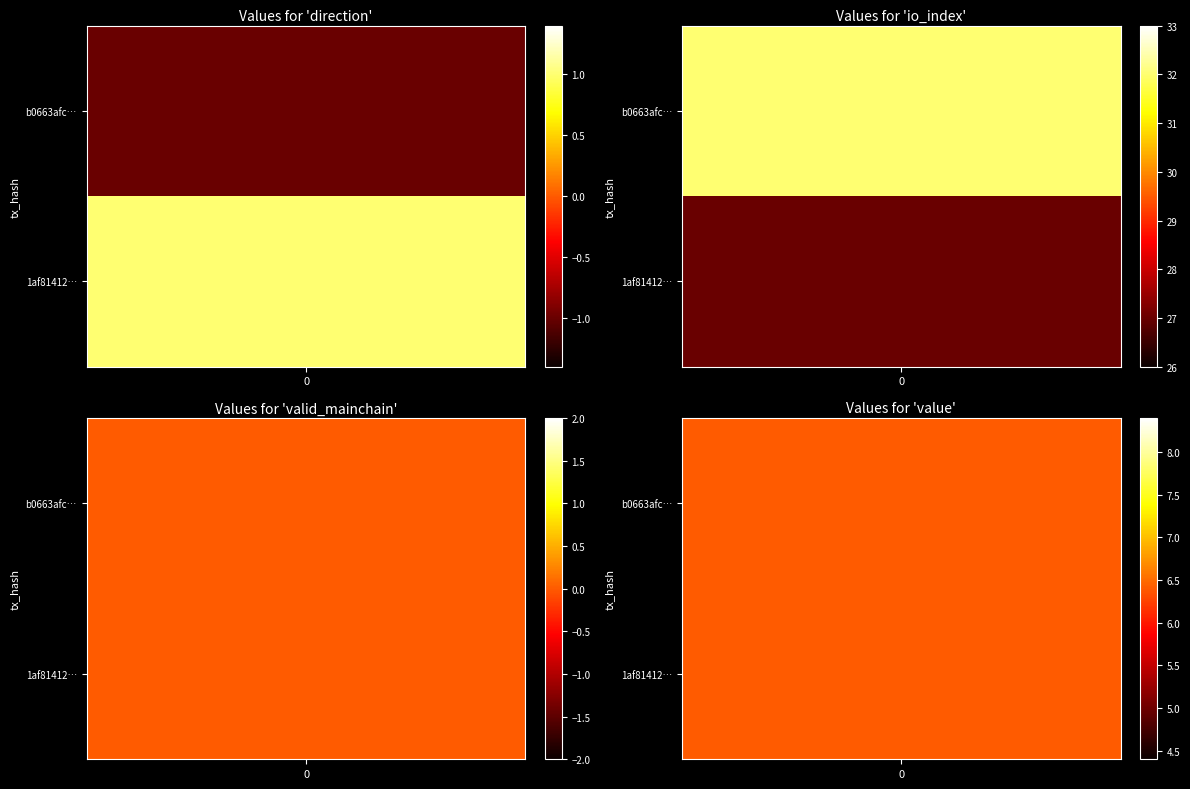

The 1af81412260fc04297883aca061814bc6909102 series shows 0.4 at value. True or false?

False